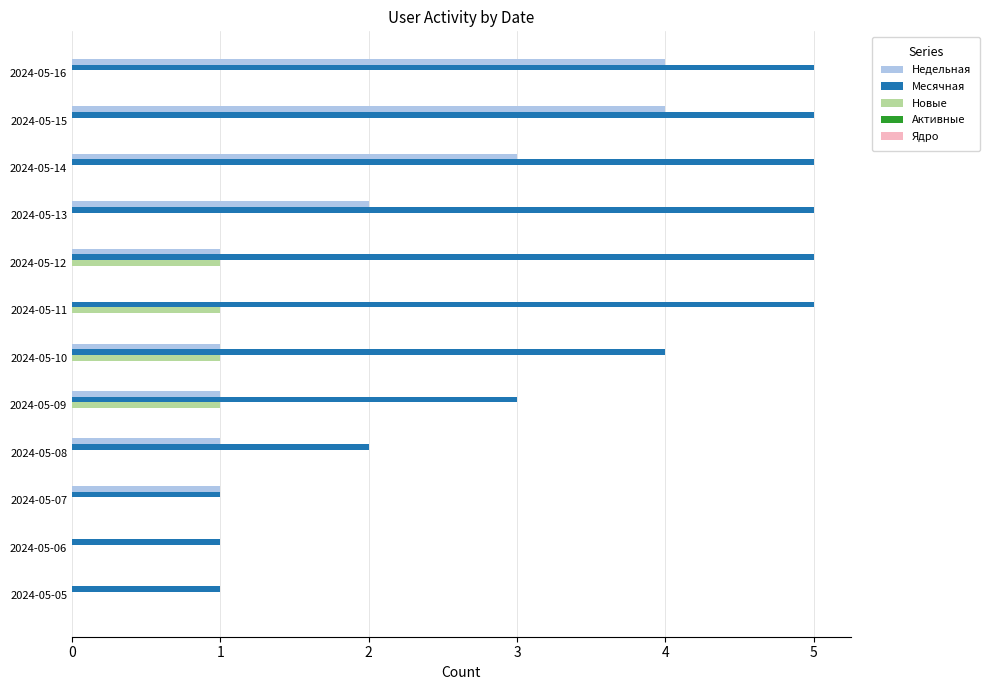

Which series changed the most between 2024-05-12 and 2024-05-10?

Месячная